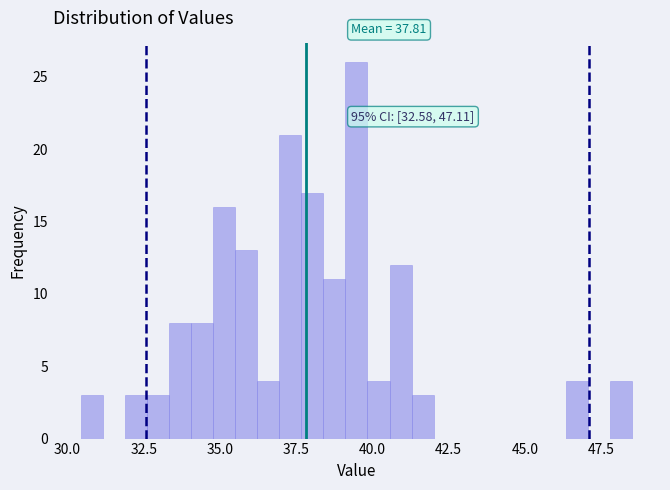

Read against the x-axis, roughly where is the centre of the tallest bar?

39.5